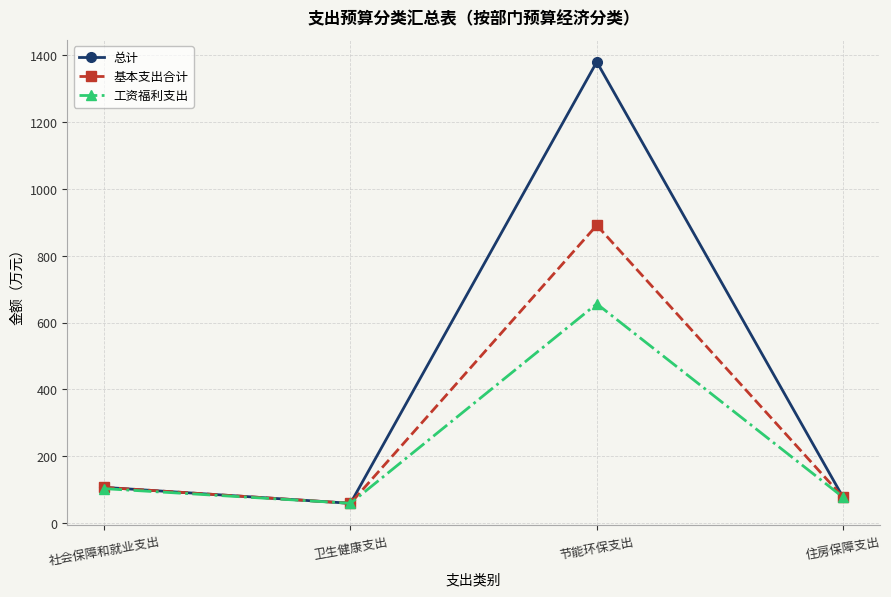

What is the value of the 工资福利支出 point at the 4th from the left?

77.4